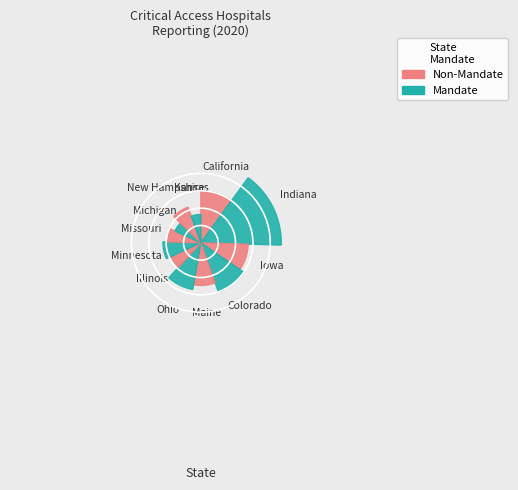

To the nearest percent, what is the difference between the largest and smallest slice percentages?

10%